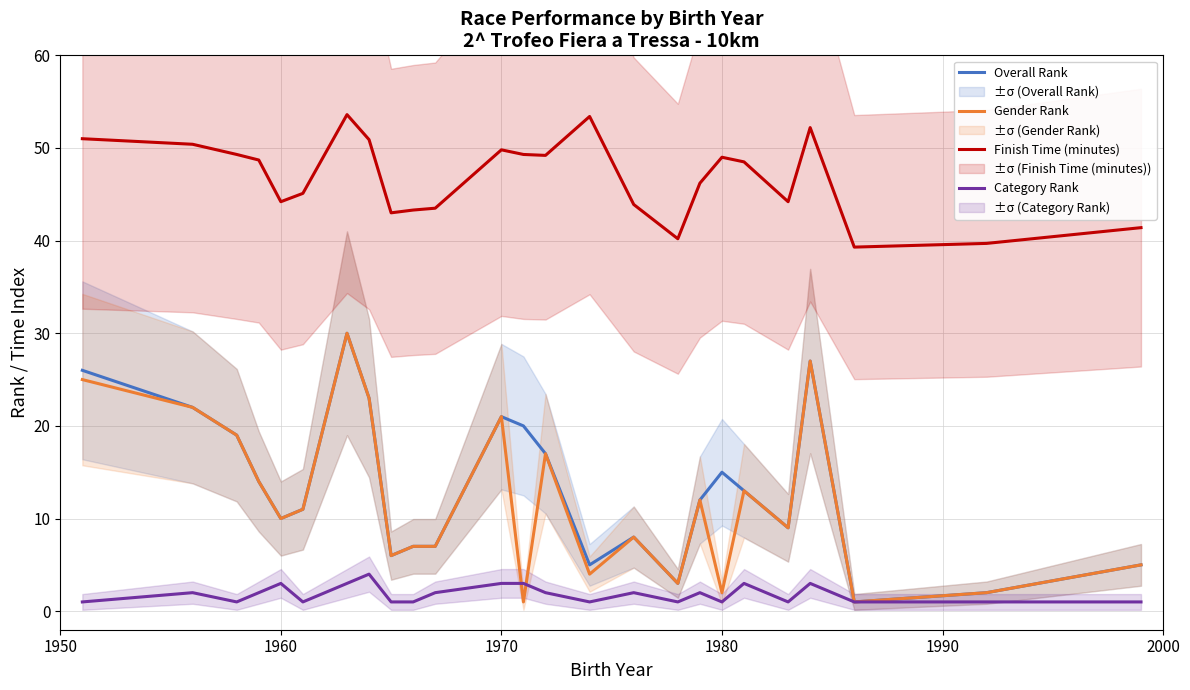

What is the lowest value of the Finish Time (minutes) series?

39.3